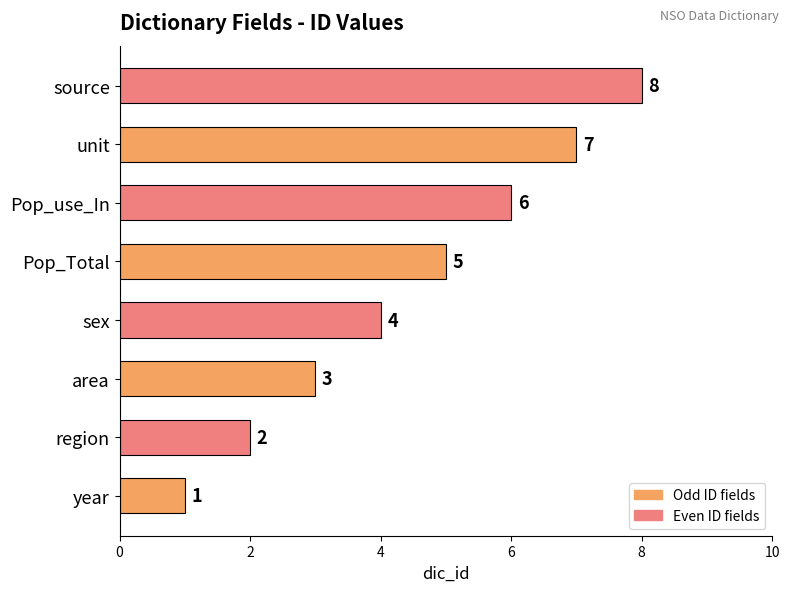

How many series are shown in this chart?

1